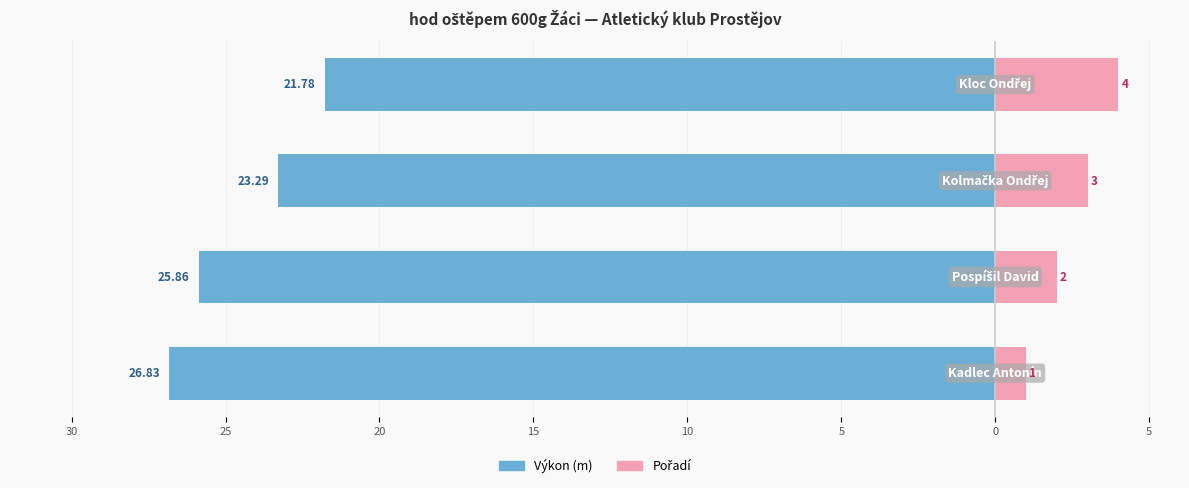

How many values in the Pořadí series exceed 3?

1